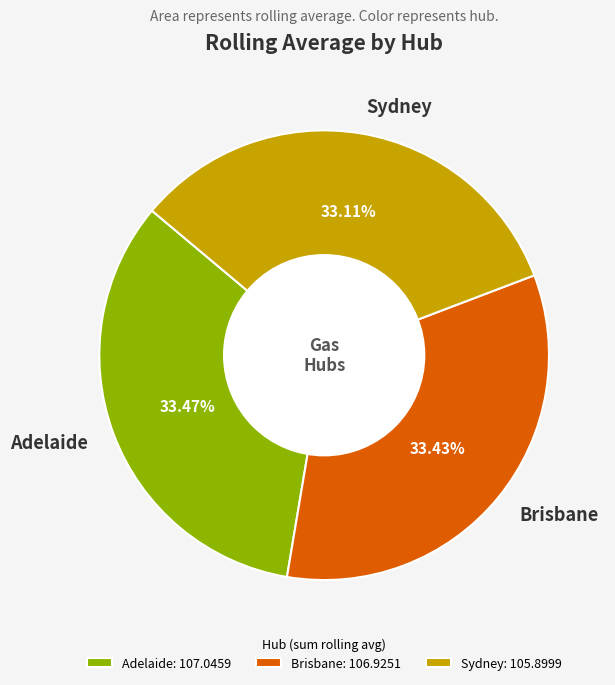

To the nearest percent, what is the average slice percentage?

33%